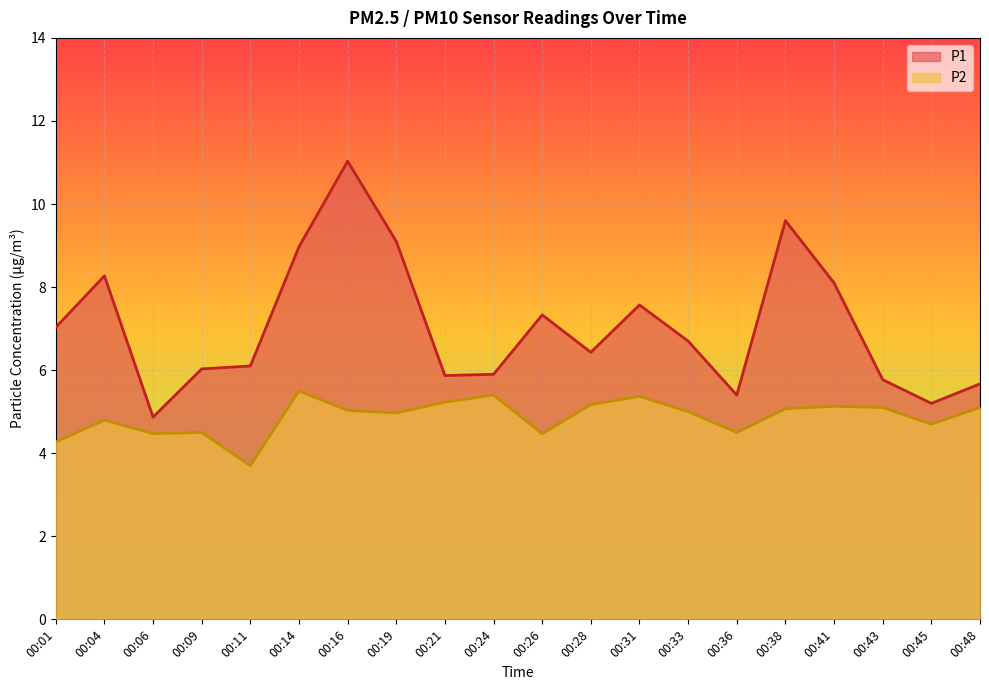

Reading right to left, transcribe all the data shown in this chart.

P1: 5.7	5.2	5.8	8.1	9.6	5.4	6.7	7.6	6.4	7.3	5.9	5.9	9.1	11.0	9.0	6.1	6.0	4.9	8.3	7.0
P2: 5.1	4.7	5.1	5.1	5.1	4.5	5.0	5.4	5.2	4.5	5.4	5.2	5.0	5.0	5.5	3.7	4.5	4.5	4.8	4.3